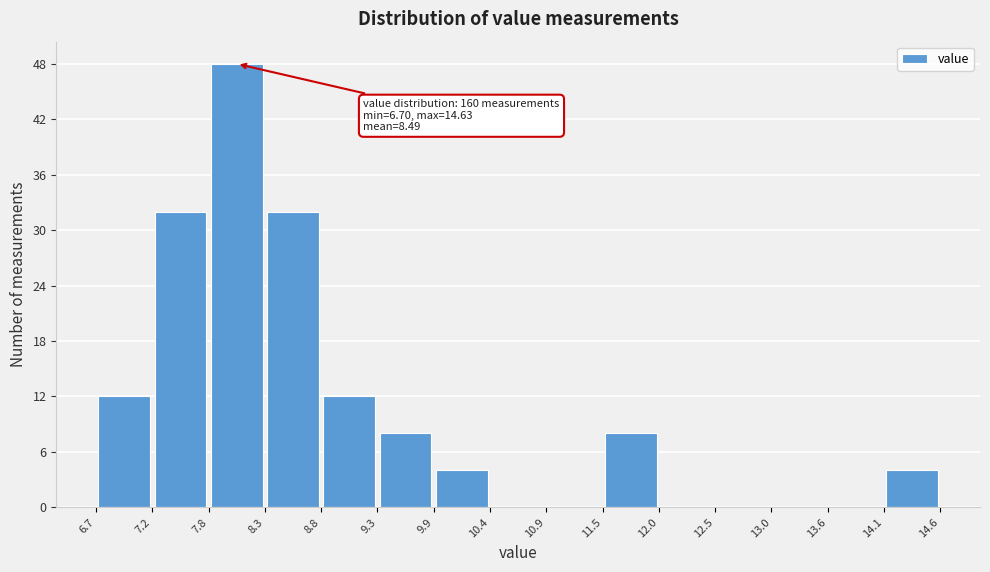

Over which range of the x-axis is the bar tallest?

7.8 to 8.3